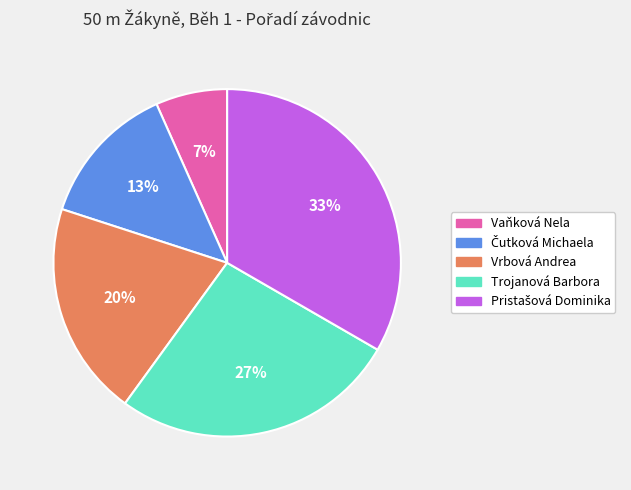

Between Trojanová Barbora and Vrbová Andrea, which is larger?

Trojanová Barbora